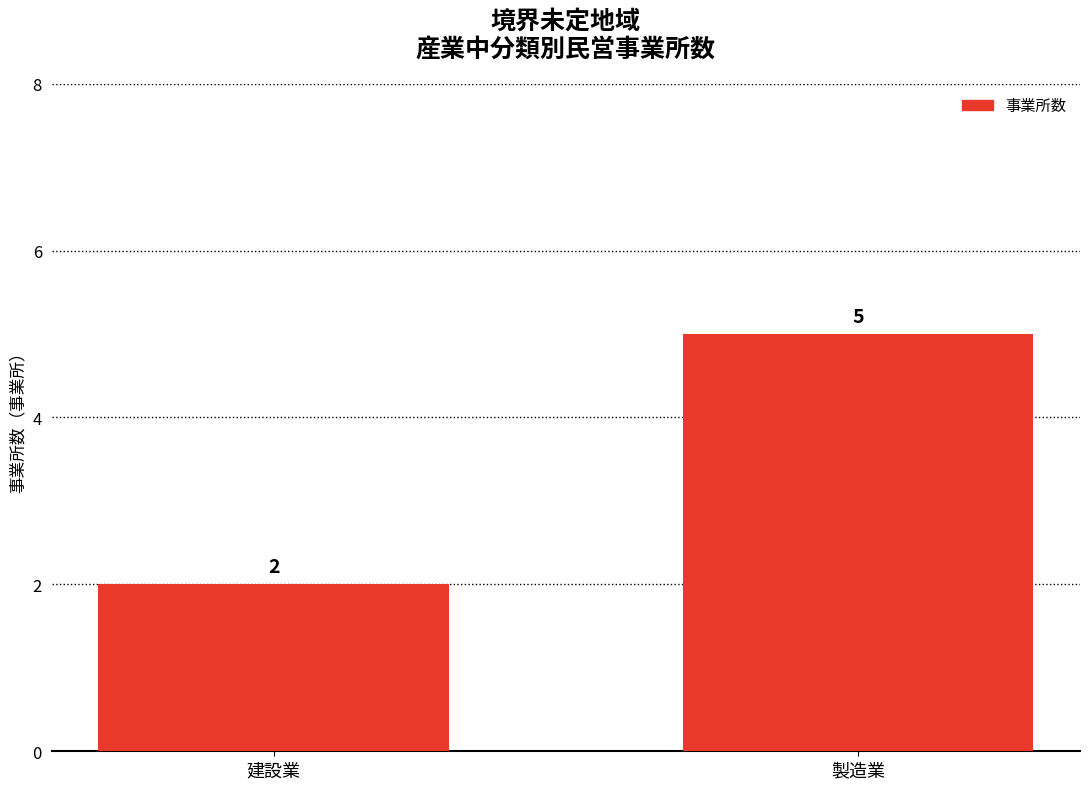

Reading left to right, extract all data points from this chart.

建設業=2	製造業=5